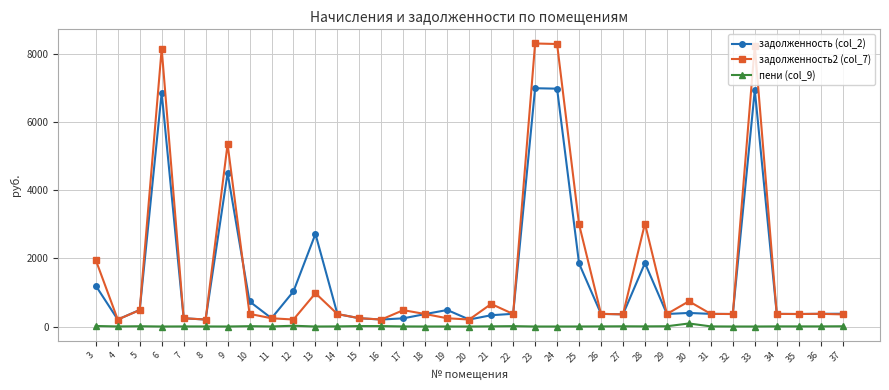

What is the average value of the задолженность2 (col_7) series?

1613.3